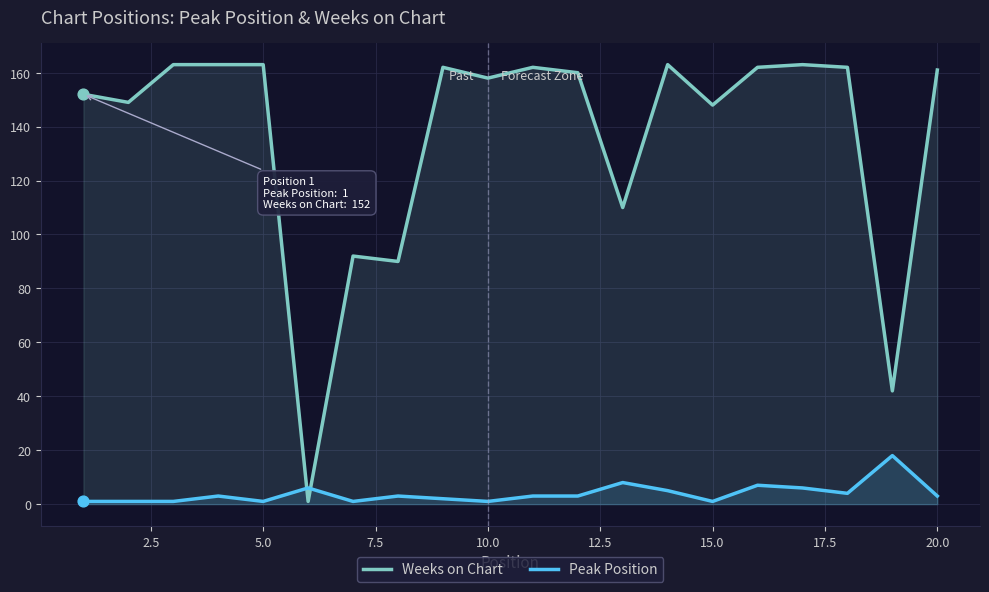

At how many categories does at least one series exceed 110?

15